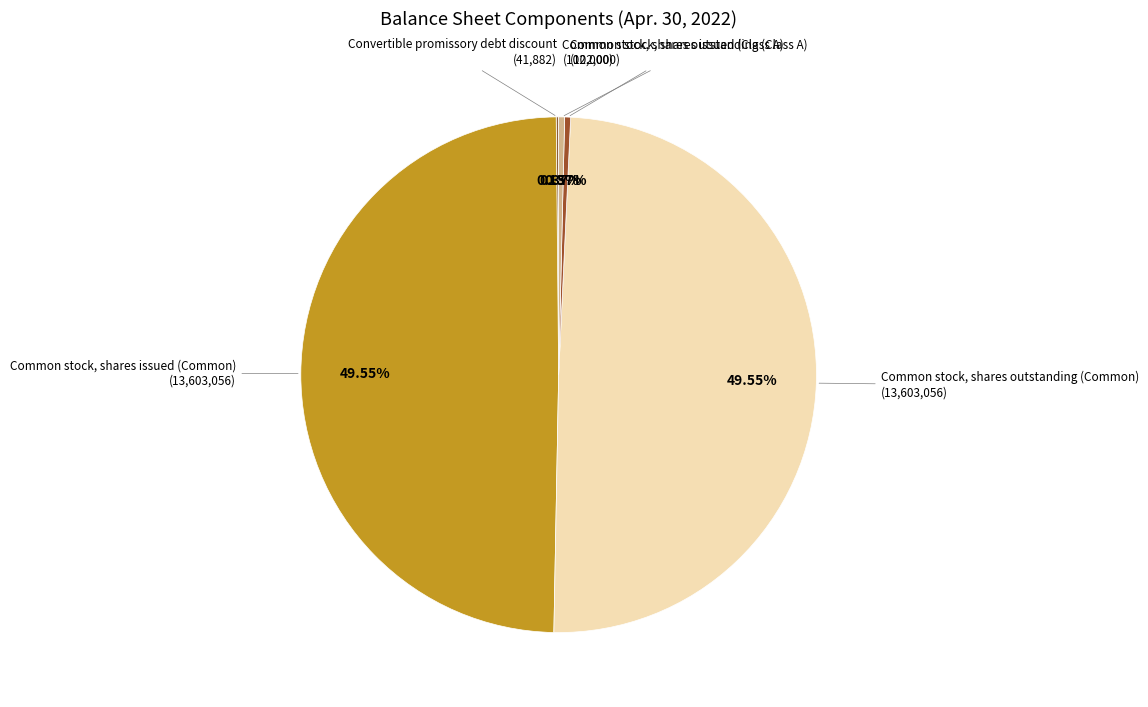

Which slice is the smallest?

Convertible promissory debt discount